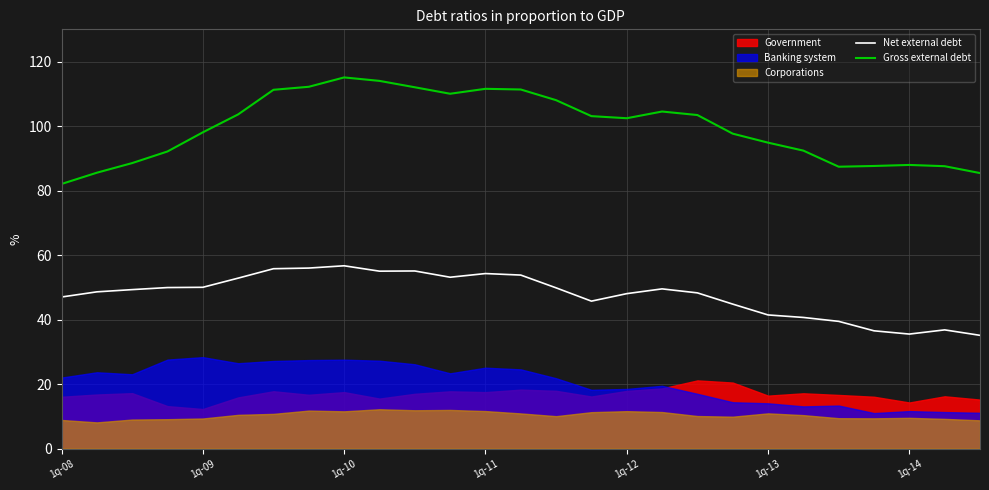

The value of Gross external debt at 1q-11 is 111.6. True or false?

True